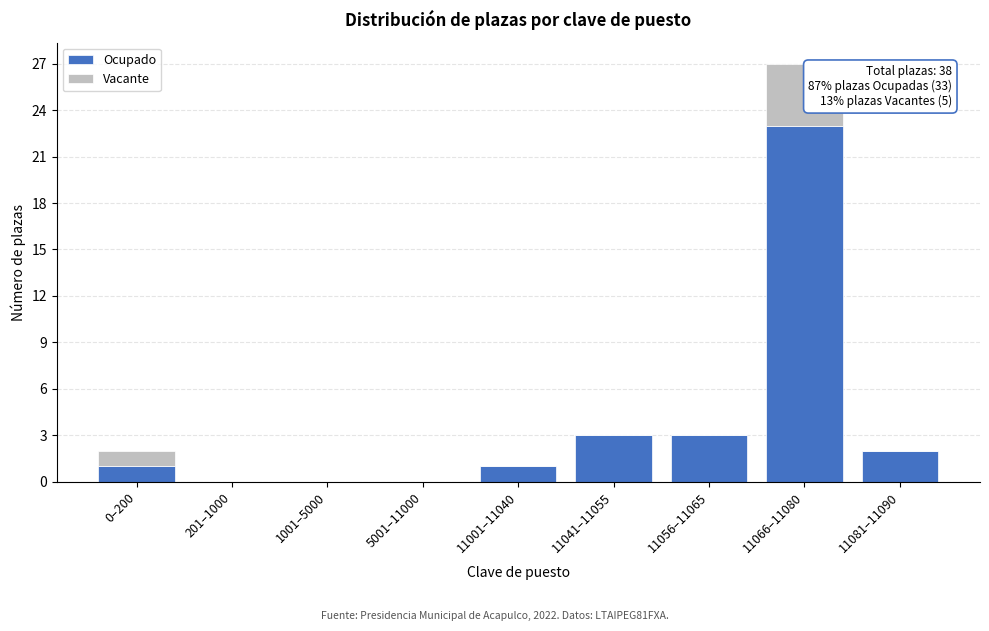

Reading right to left, what are the values for Ocupado?

11081–11090=2	11066–11080=23	11056–11065=3	11041–11055=3	11001–11040=1	5001–11000=0	1001–5000=0	201–1000=0	0–200=1